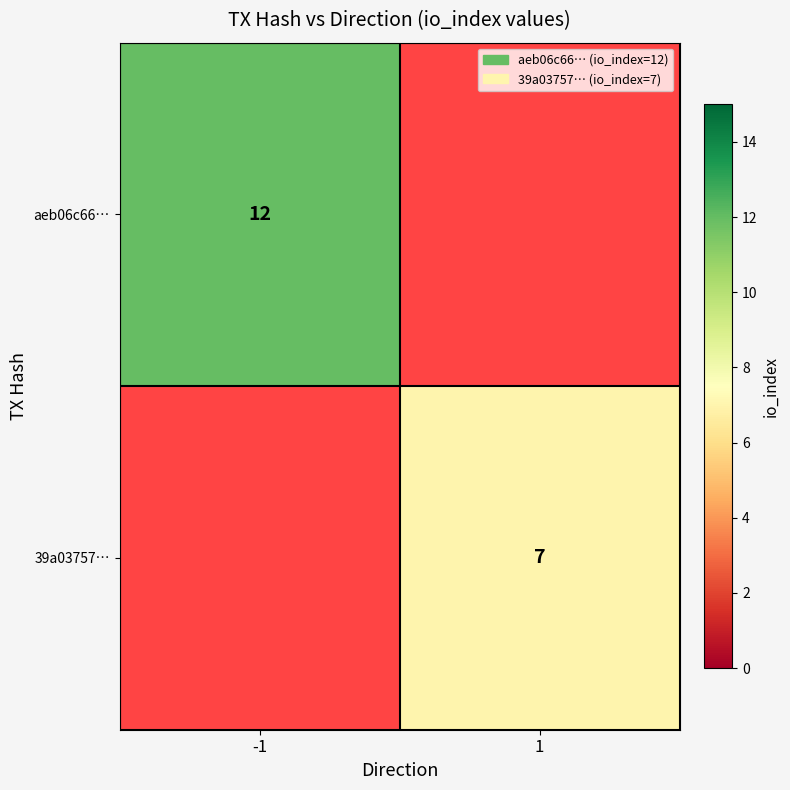

The 39a03757… series shows 12 at 1. True or false?

False